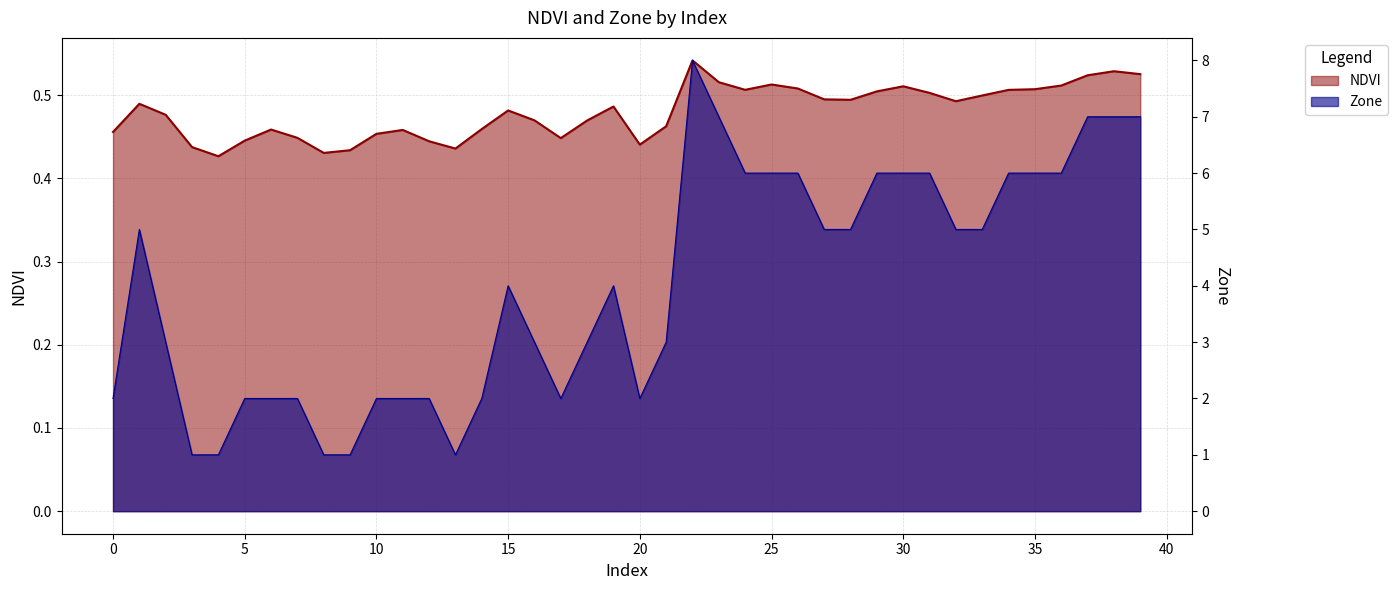

What is the value of the NDVI point at the 1st from the left?

0.5